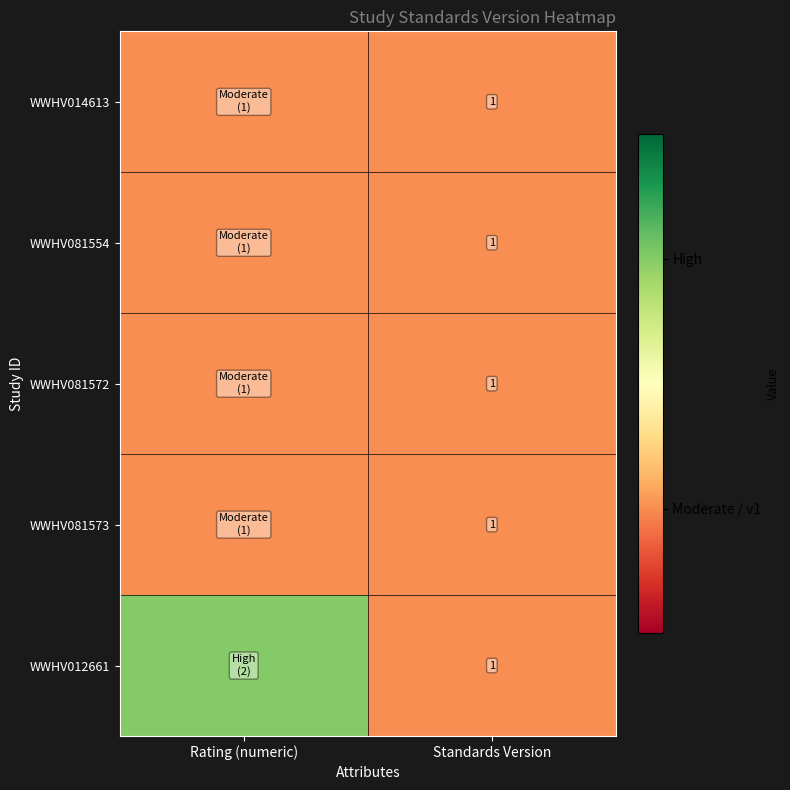

What is the total value across all series at Standards Version?

5